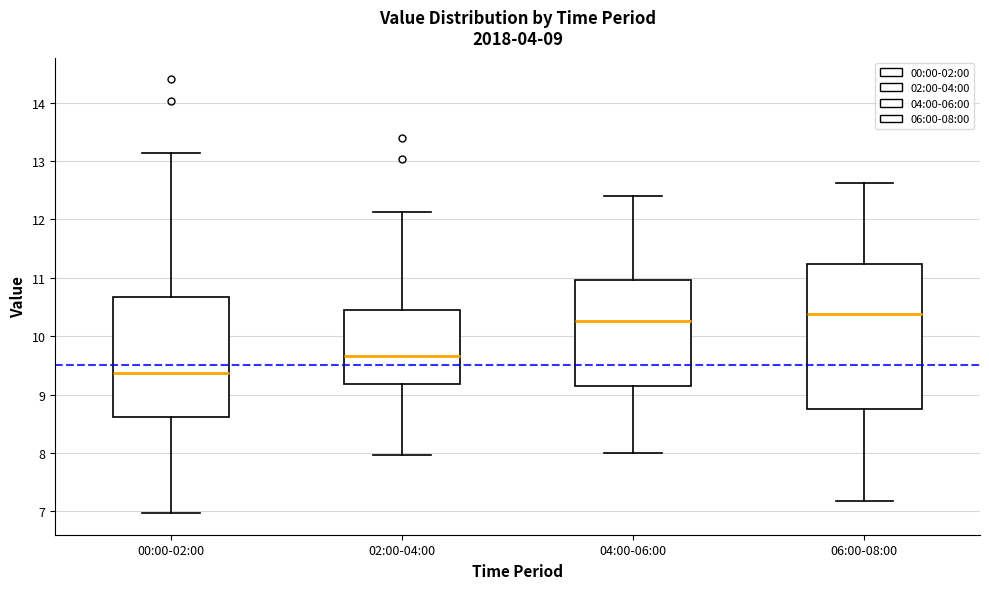

Which box has the highest median line?

06:00-08:00